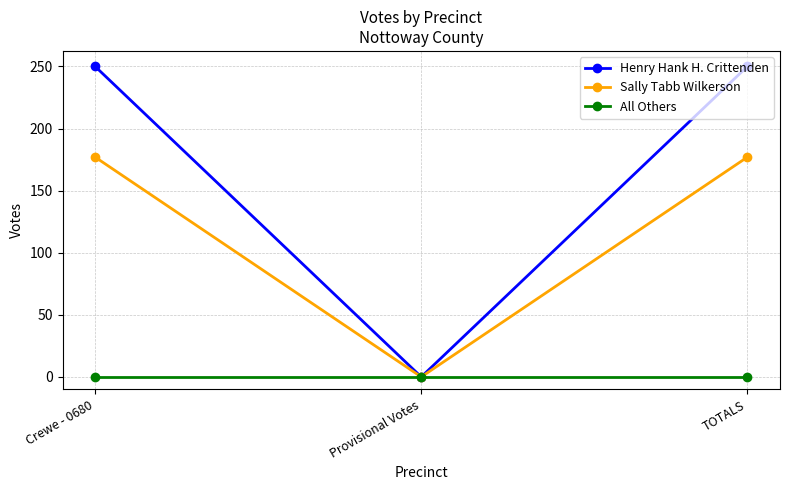

Rank the series by their average value, from highest to lowest.

Henry Hank H. Crittenden, Sally Tabb Wilkerson, All Others